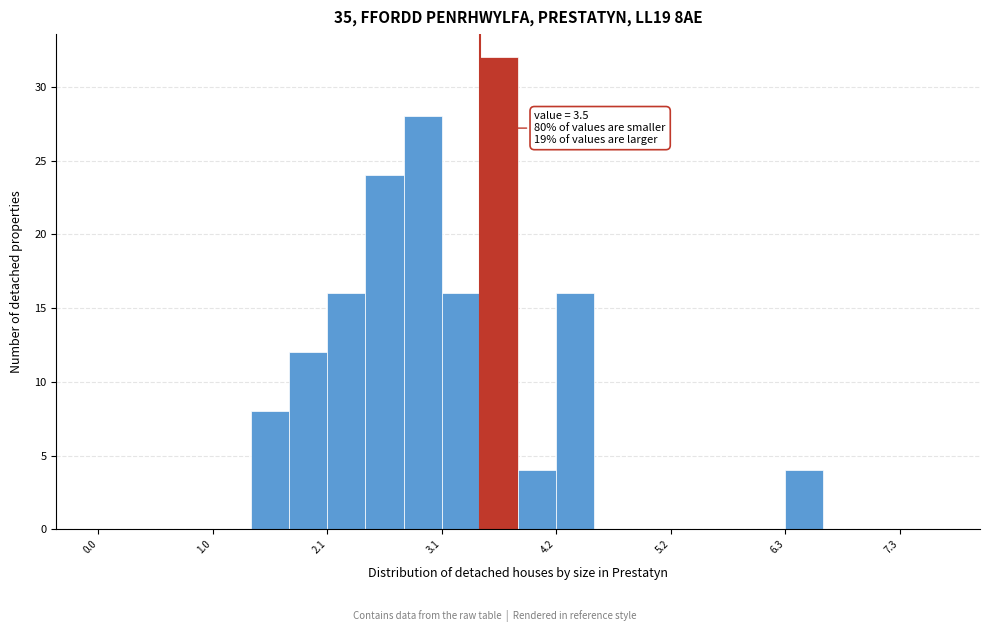

Around what value on the x-axis is the tallest bar? Give the approximate position of its centre, as read against the axis.

3.6